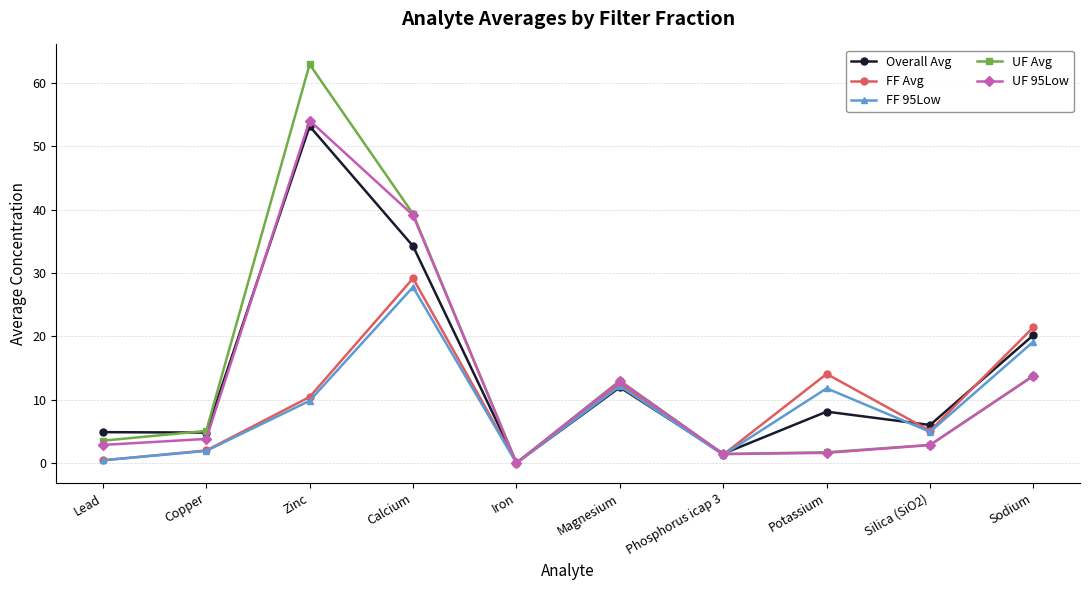

True or false: UF Avg has a value of 19.9 at Sodium.

False